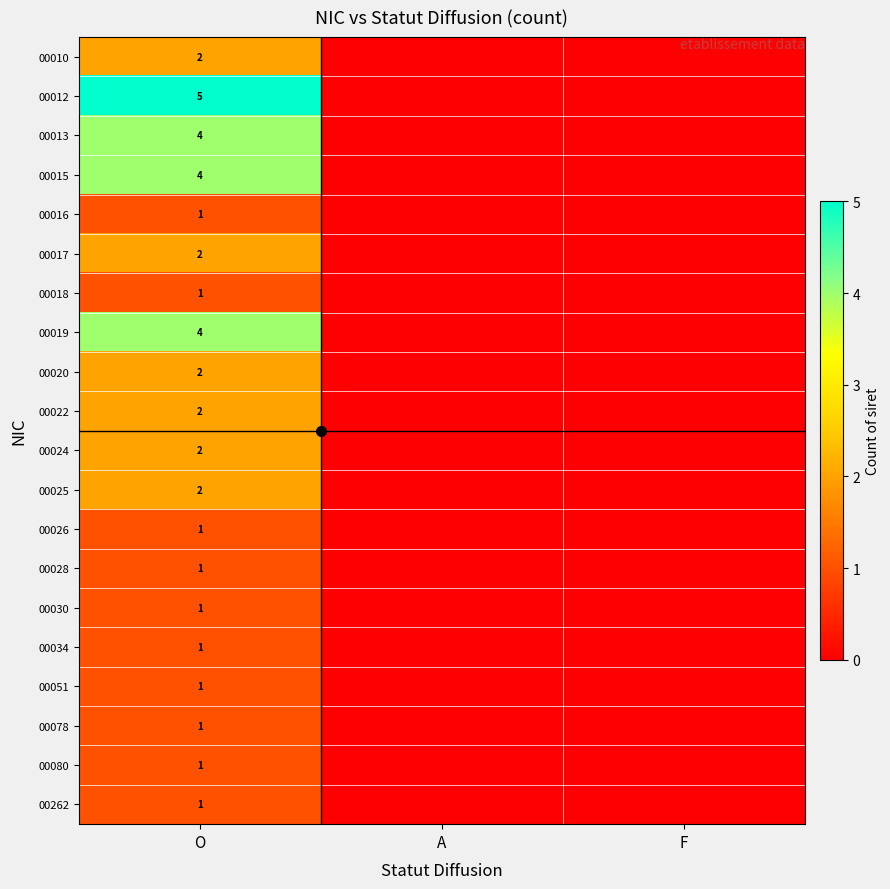

How many data points does each series have?

3